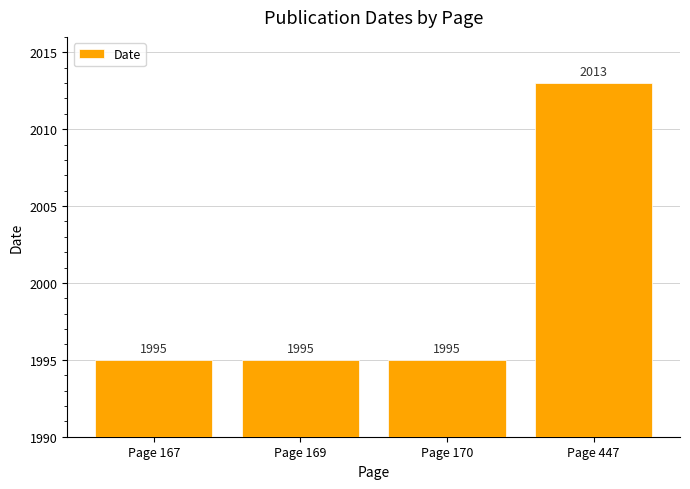

Approximately how many times larger is the value at Page 167 compared to Page 447?

1.0